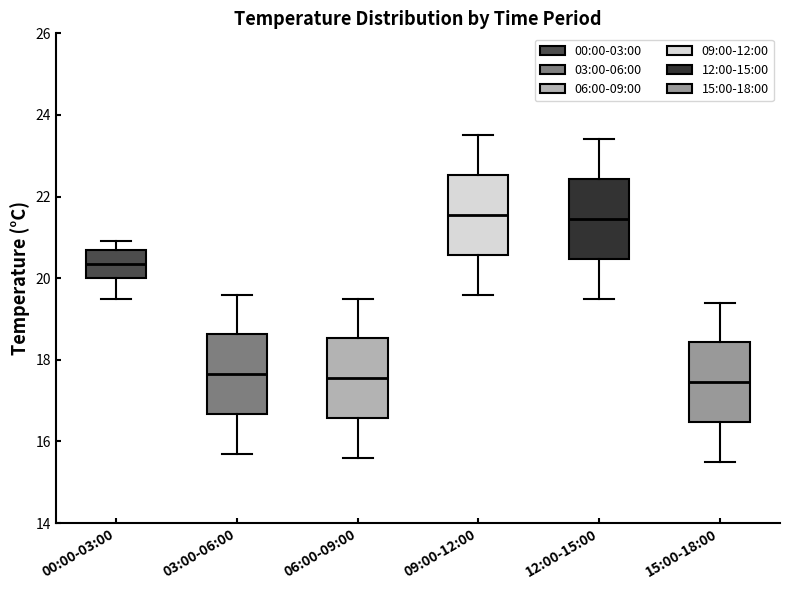

Reading left to right, transcribe this box plot: for each box, give where its median line is, the range the box spans, and where its two whiskers end, as read against the y-axis. The values are not printed on the chart, so give them approximately, as read against the axis.

00:00-03:00: median 20.4, box 20.0 to 20.8, whiskers 19.6 to 21.0
03:00-06:00: median 17.6, box 16.6 to 18.6, whiskers 15.8 to 19.6
06:00-09:00: median 17.6, box 16.6 to 18.6, whiskers 15.6 to 19.6
09:00-12:00: median 21.6, box 20.6 to 22.6, whiskers 19.6 to 23.6
12:00-15:00: median 21.4, box 20.4 to 22.4, whiskers 19.6 to 23.4
15:00-18:00: median 17.4, box 16.4 to 18.4, whiskers 15.6 to 19.4